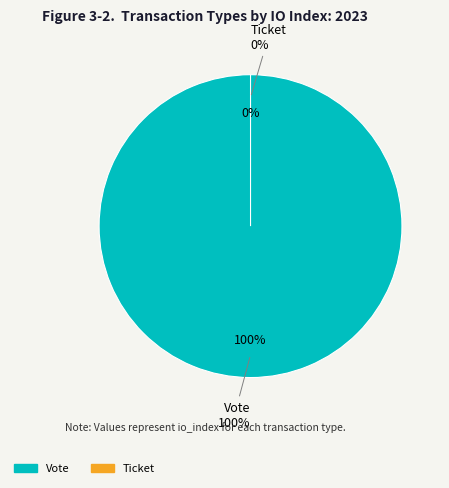

Does Ticket represent more than half of the total?

No